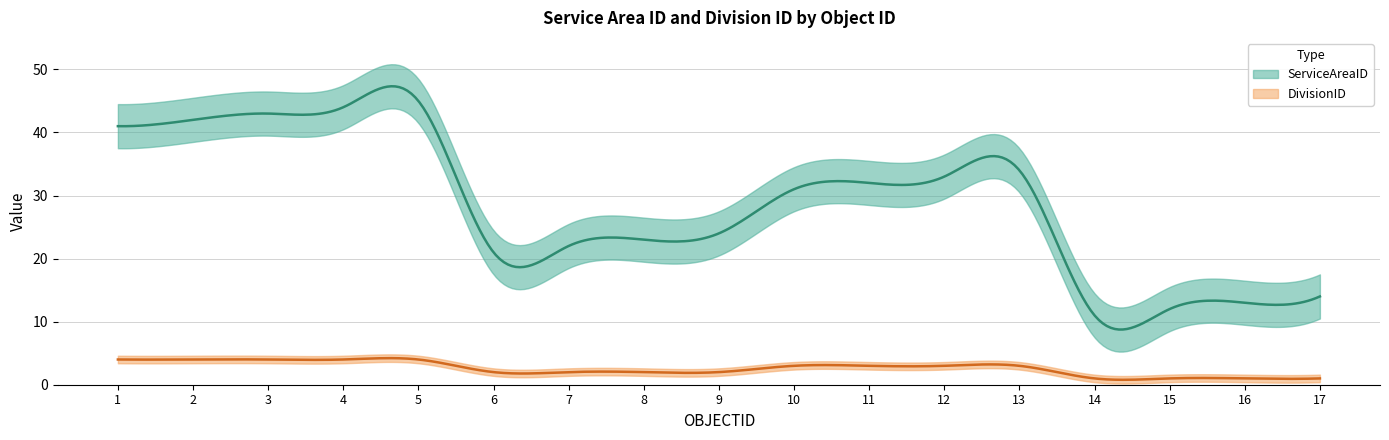

What is the difference between the maximum and second lowest values in the ServiceAreaID series?

33